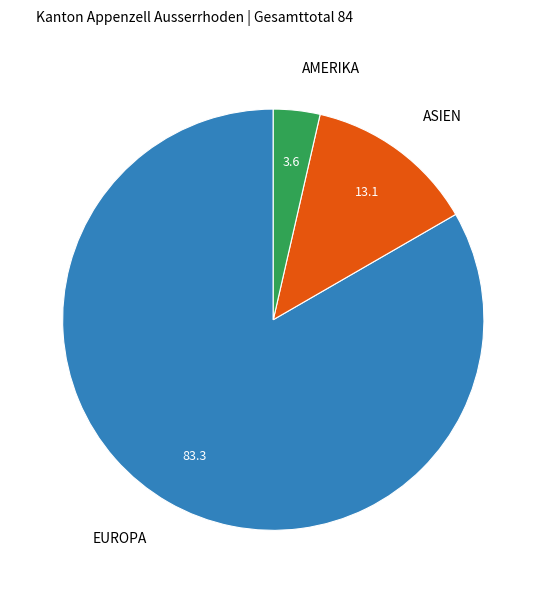

Combined, do ASIEN and AMERIKA account for over 50%?

No